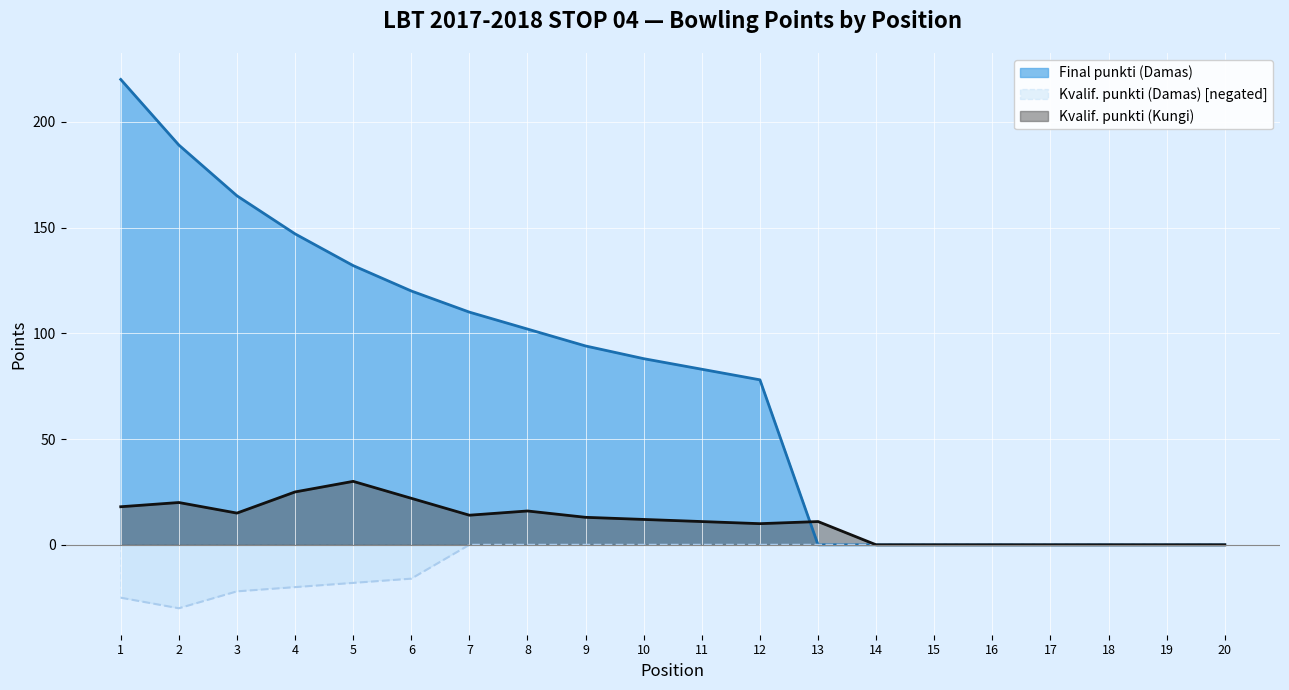

What is the sum of the Kvalif. punkti (Kungi) values at 15 and 7?

14